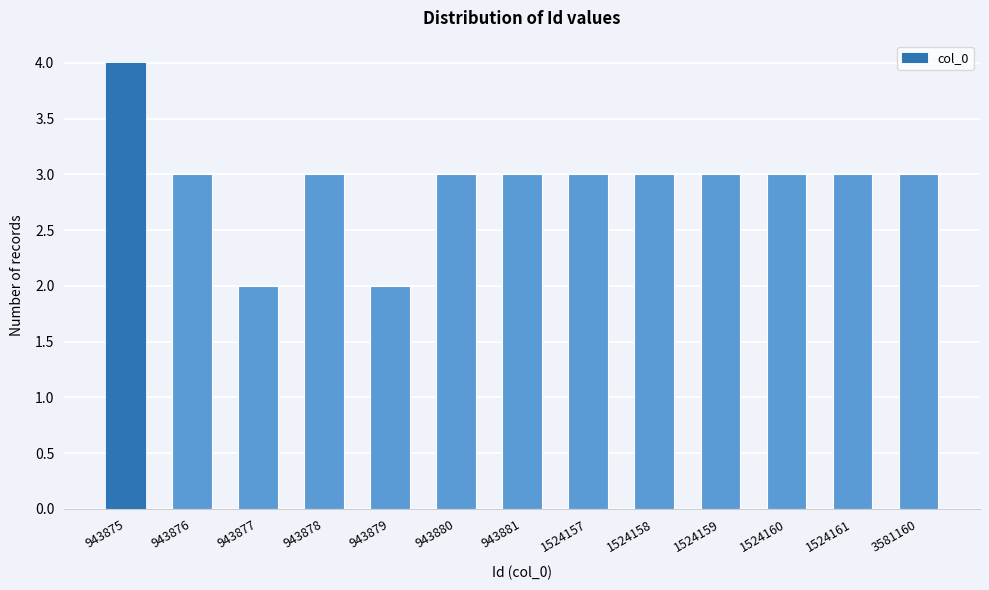

Reading left to right, transcribe all the data shown in this chart.

943875=4	943876=3	943877=2	943878=3	943879=2	943880=3	943881=3	1524157=3	1524158=3	1524159=3	1524160=3	1524161=3	3581160=3